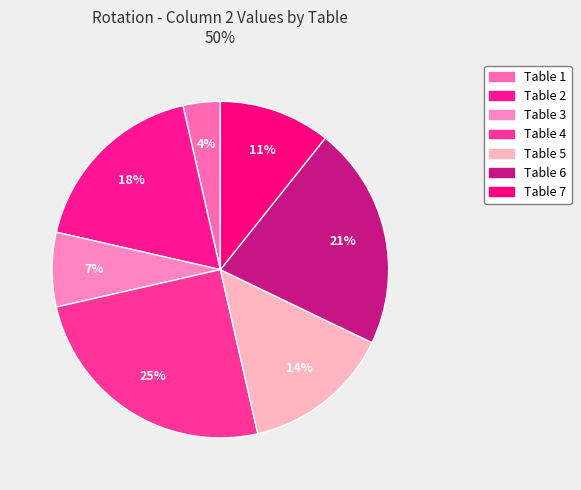

How much of the chart is everything except Table 5?

85.7%